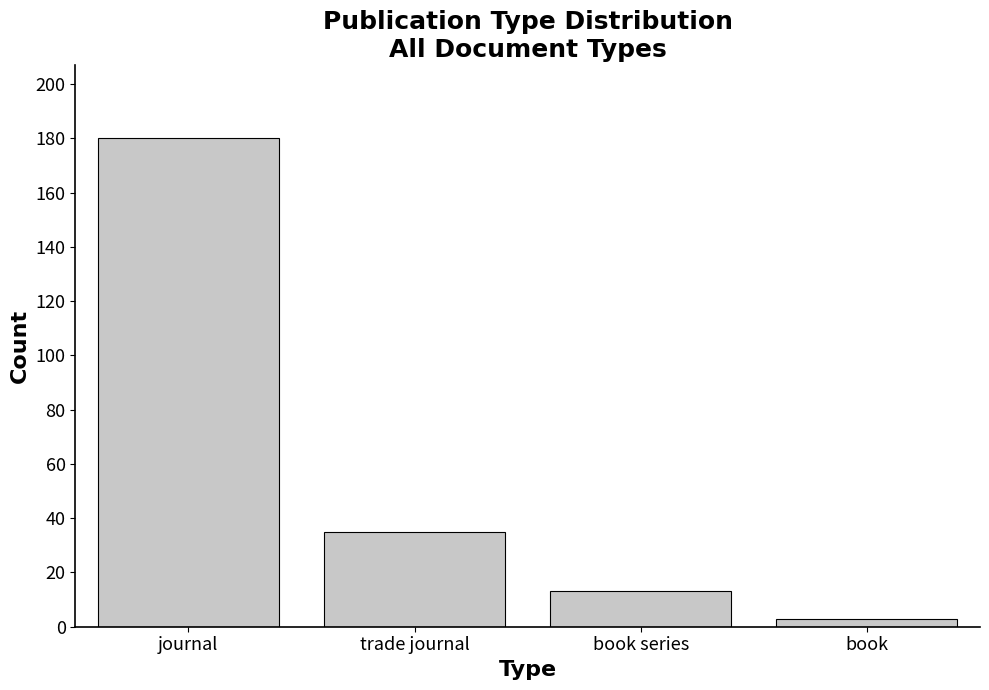

Reading left to right, list all the values displayed in this chart.

journal=180	trade journal=35	book series=13	book=3